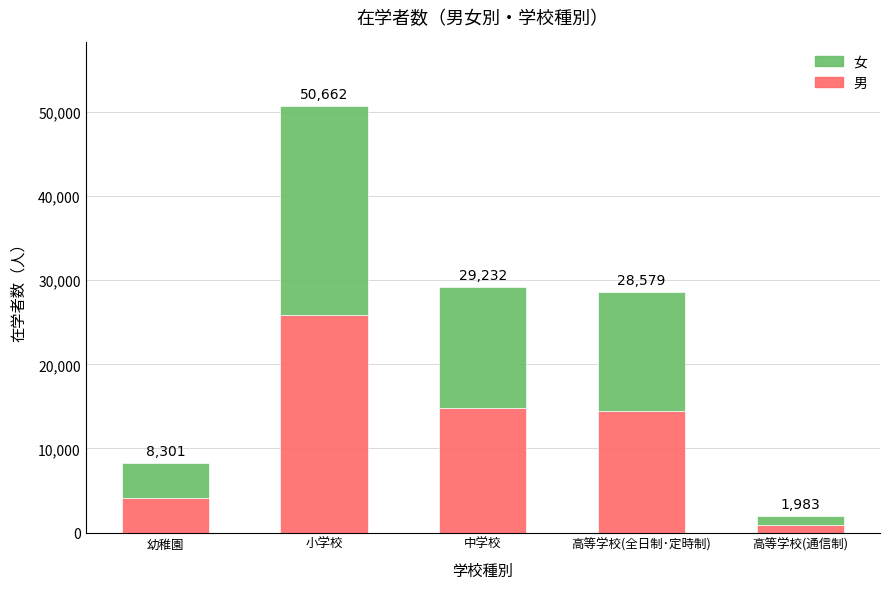

Are the bars horizontal?

No